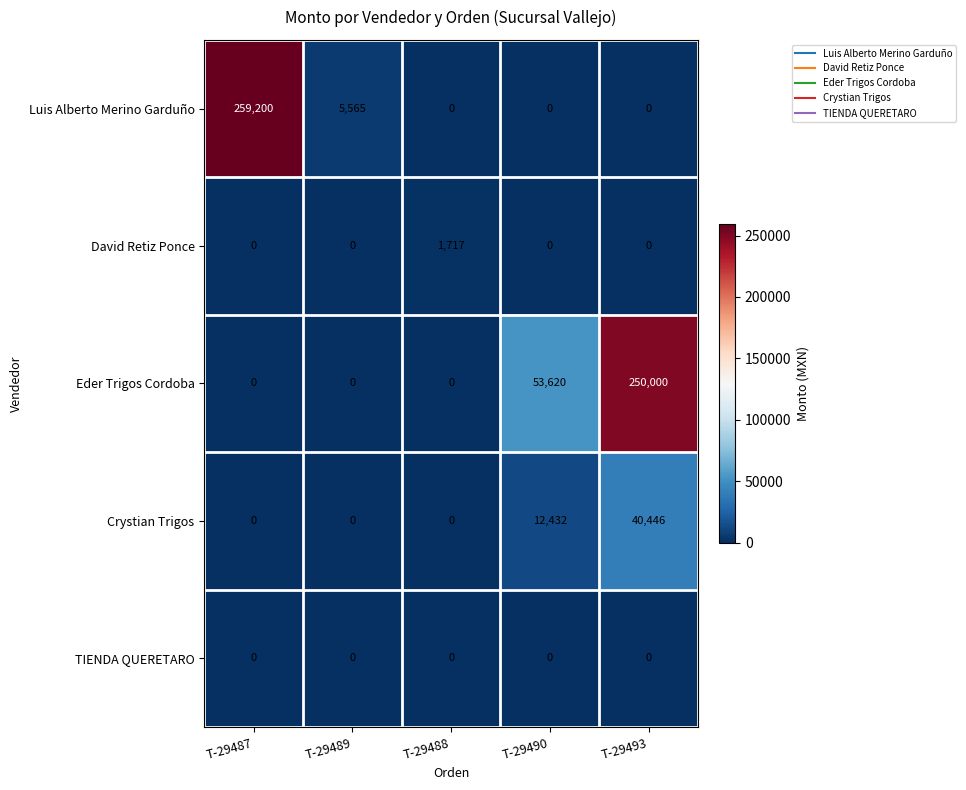

Is it true that David Retiz Ponce equals 684 at T-29490?

False